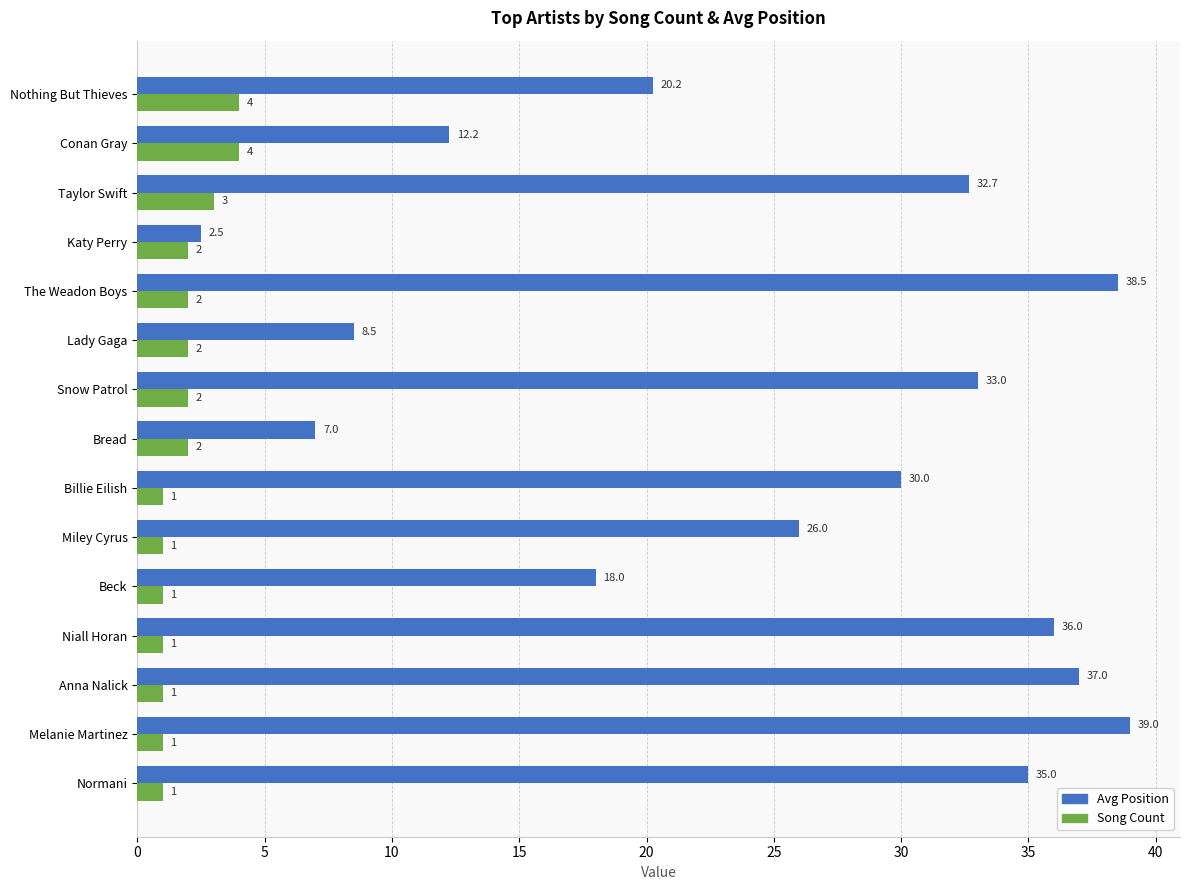

What is the sum of the Song Count values at Snow Patrol and The Weadon Boys?

4.0